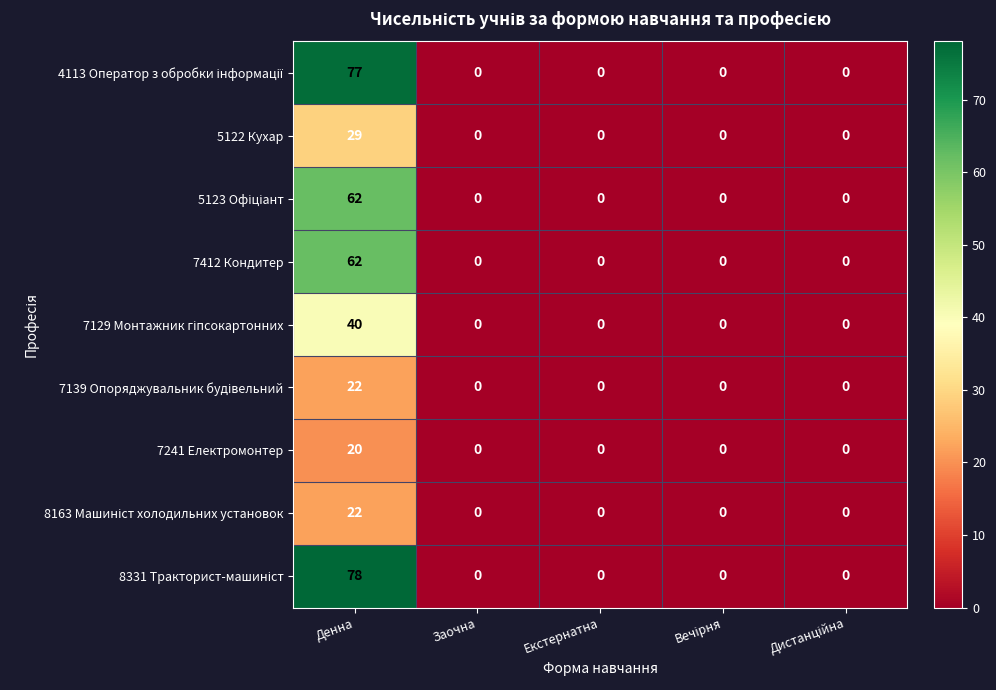

At which label does 5122 Кухар reach its peak?

Денна